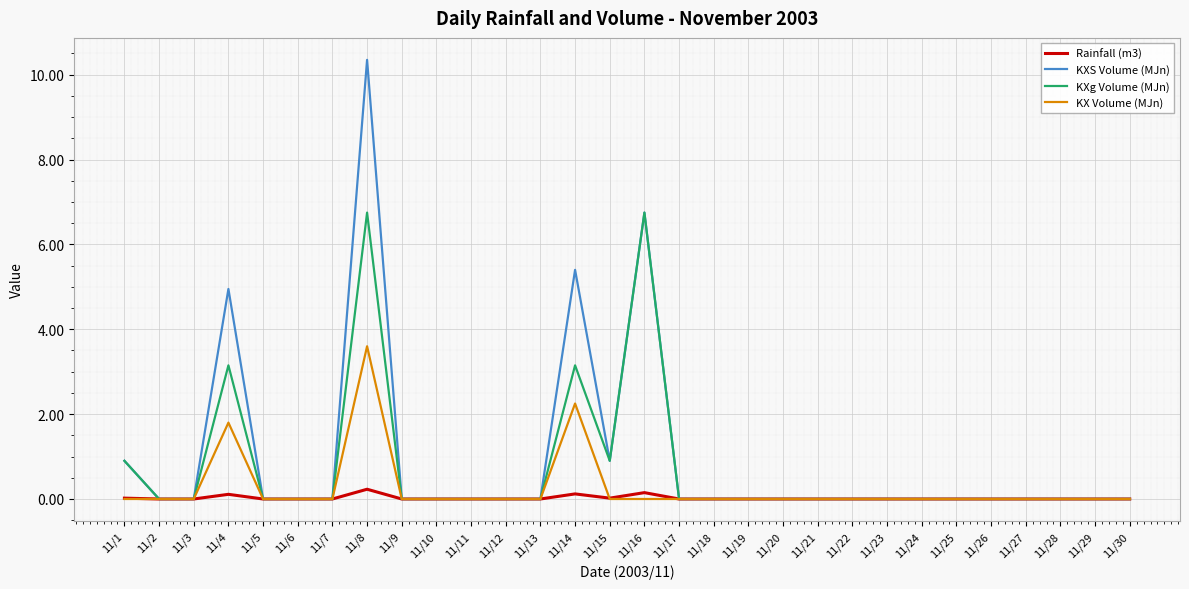

What is the sum of all KXS Volume (MJn) values?

29.2